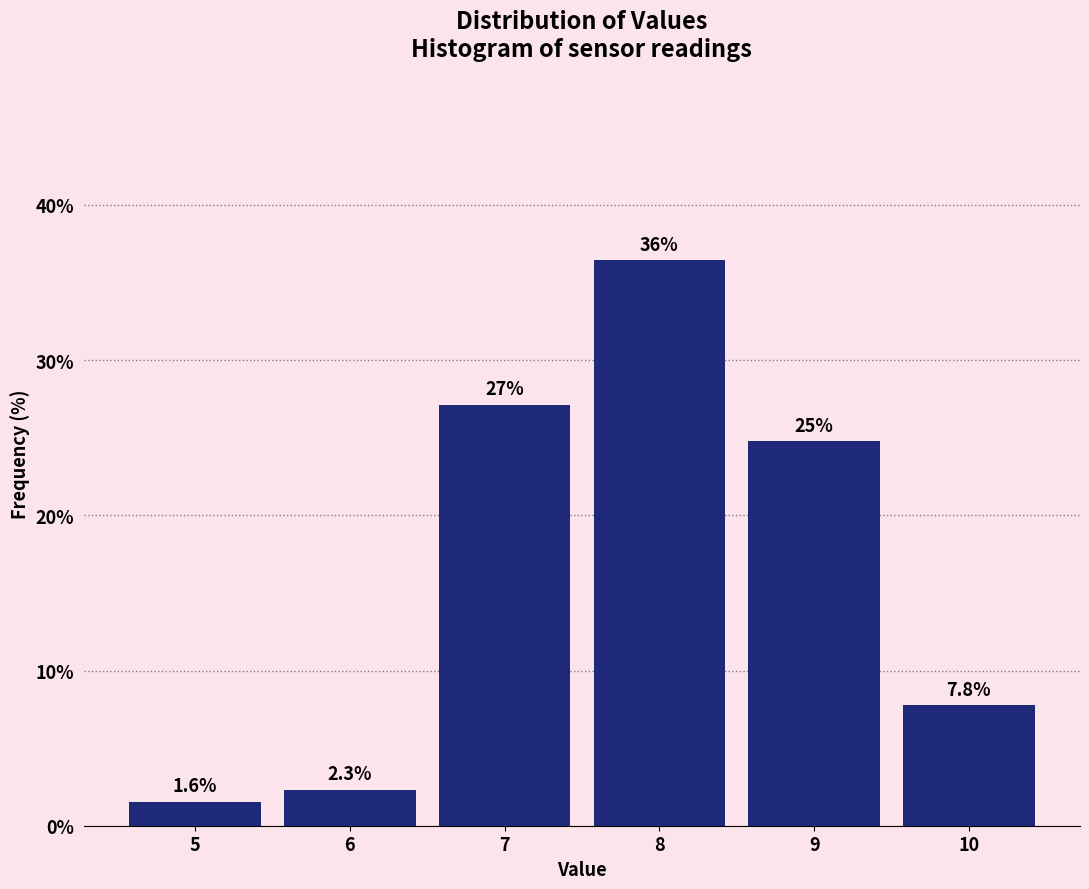

Over which range of the x-axis is the bar tallest?

7.5 to 8.5